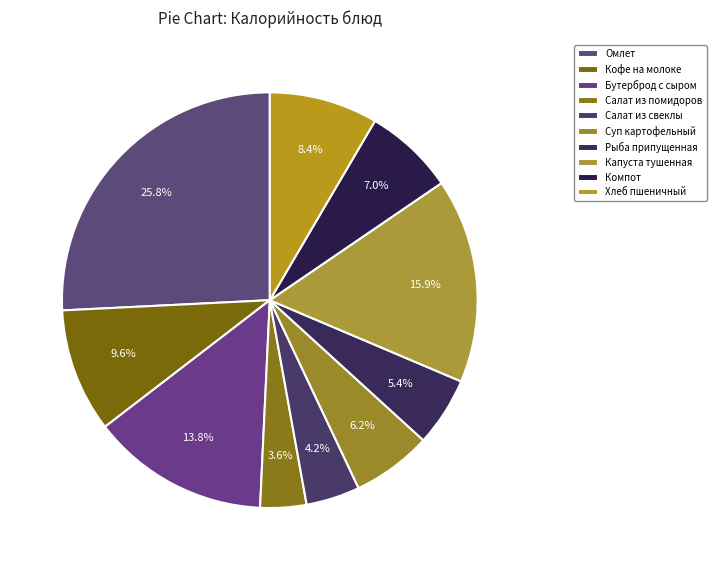

To the nearest percent, what is the difference between the Капуста тушенная and Хлеб пшеничный slice percentages?

7%